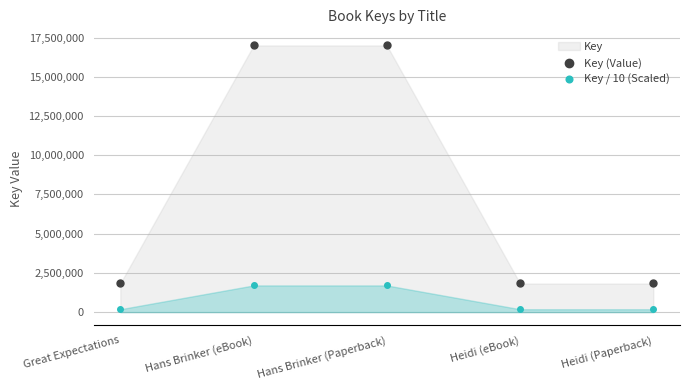

Reading right to left, what are all the values shown in this chart?

Key (Value): Heidi (Paperback)=1823262	Heidi (eBook)=1823262	Hans Brinker (Paperback)=16996114	Hans Brinker (eBook)=16996114	Great Expectations=1823215
Key / 10 (Scaled): Heidi (Paperback)=182326	Heidi (eBook)=182326	Hans Brinker (Paperback)=1699611	Hans Brinker (eBook)=1699611	Great Expectations=182321